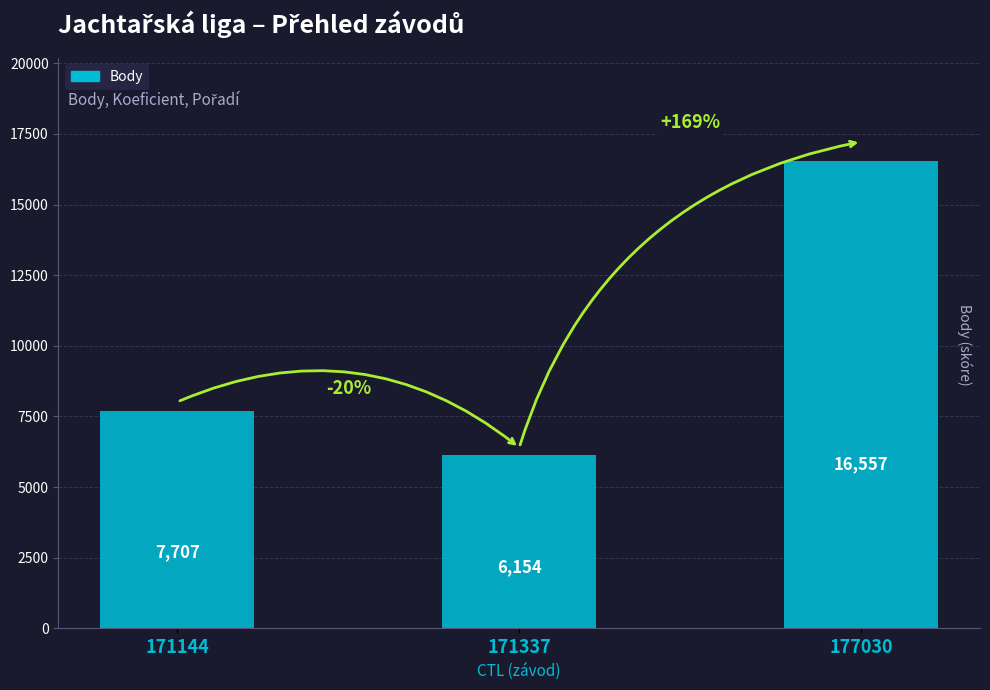

At which category does the chart reach its minimum across all series?

171337